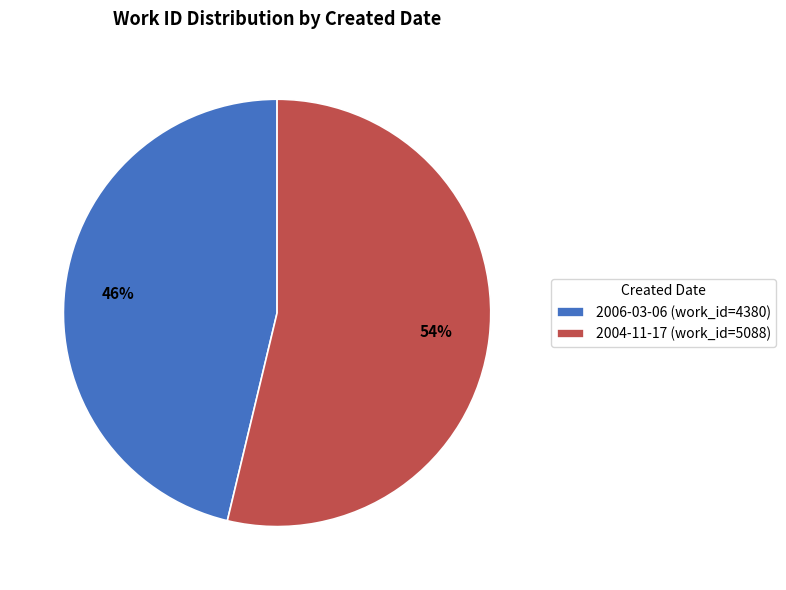

Which has a higher value, 2006-03-06 or 2004-11-17?

2004-11-17